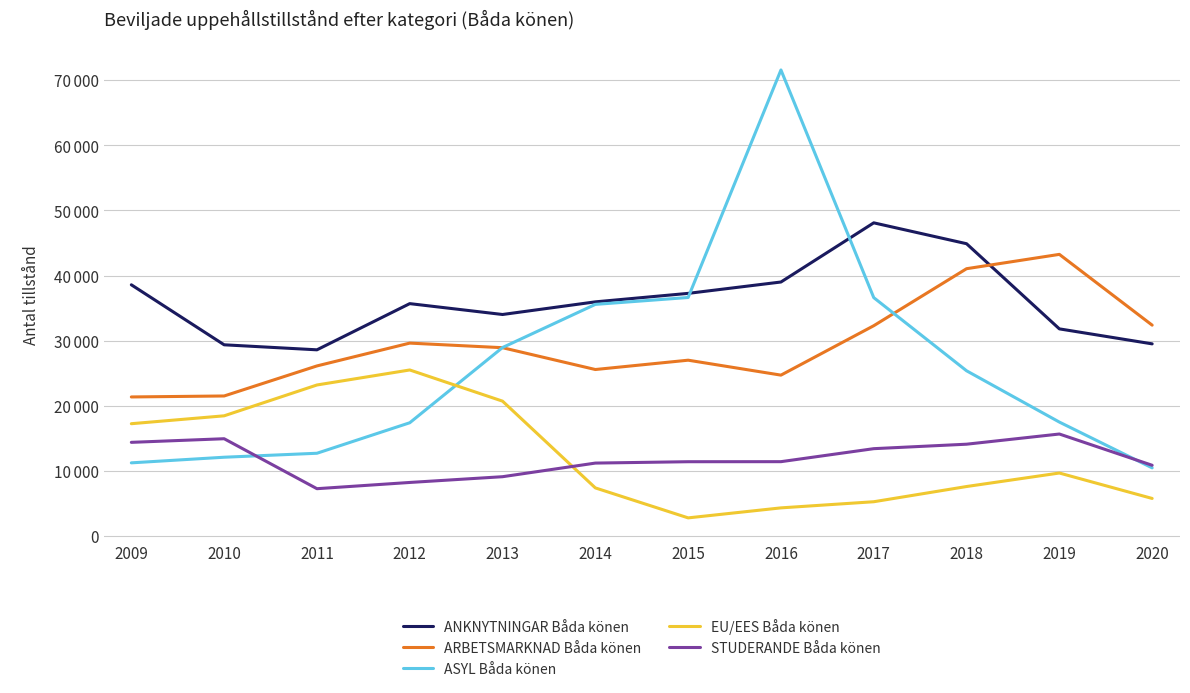

Reading left to right, what are all the values shown in this chart?

ANKNYTNINGAR Båda könen: 38578	29366	28596	35688	34019	35960	37262	39007	48092	44886	31812	29511
ARBETSMARKNAD Båda könen: 21359	21509	26123	29626	28921	25571	27003	24710	32297	41050	43250	32382
ASYL Båda könen: 11242	12105	12715	17397	28949	35571	36630	71562	36607	25377	17502	10471
EU/EES Båda könen: 17251	18463	23197	25502	20714	7395	2793	4329	5271	7607	9680	5776
STUDERANDE Båda könen: 14390	14945	7274	8231	9115	11206	11416	11423	13419	14105	15669	10869